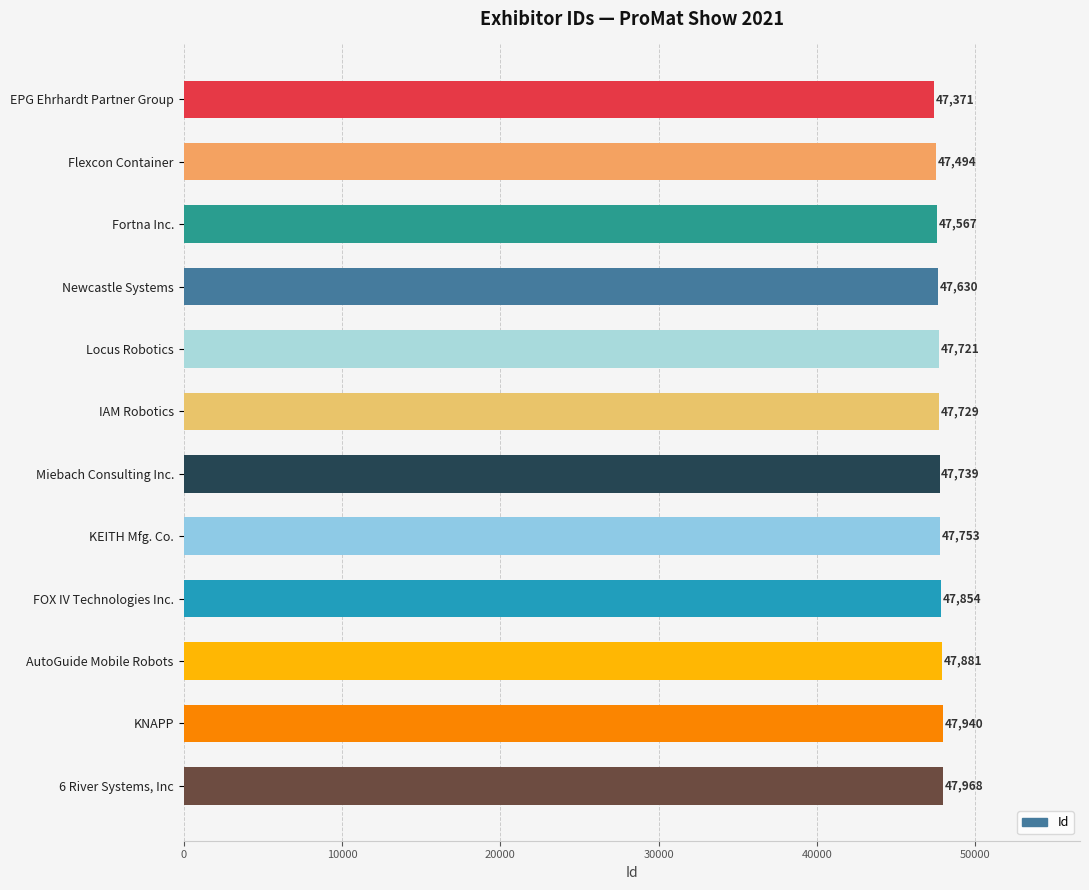

Reading bottom to top, extract all data points from this chart.

6 River Systems, Inc=47968	KNAPP=47940	AutoGuide Mobile Robots=47881	FOX IV Technologies Inc.=47854	KEITH Mfg. Co.=47753	Miebach Consulting Inc.=47739	IAM Robotics=47729	Locus Robotics=47721	Newcastle Systems=47630	Fortna Inc.=47567	Flexcon Container=47494	EPG Ehrhardt Partner Group=47371